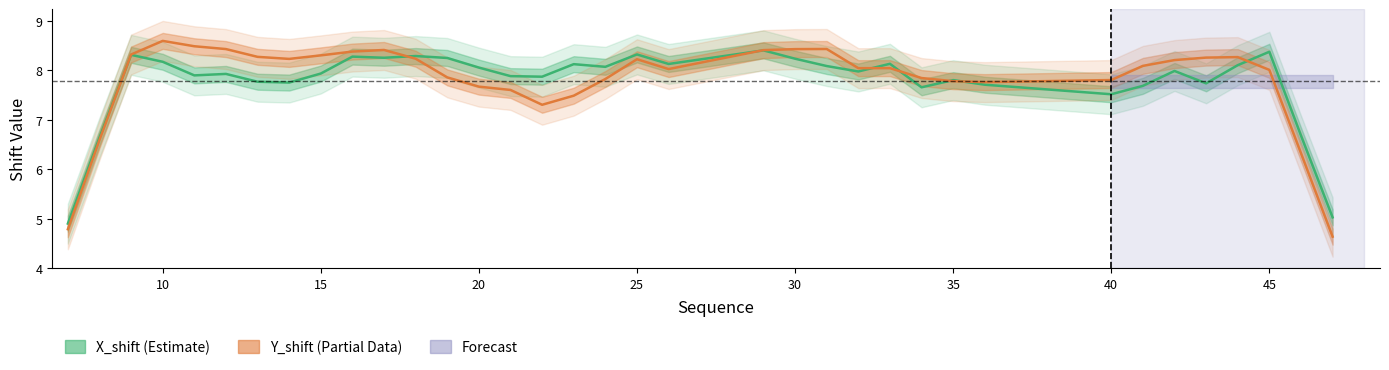

Which series has the largest range (max minus min)?

Y_shift (Estimate based on partial data)